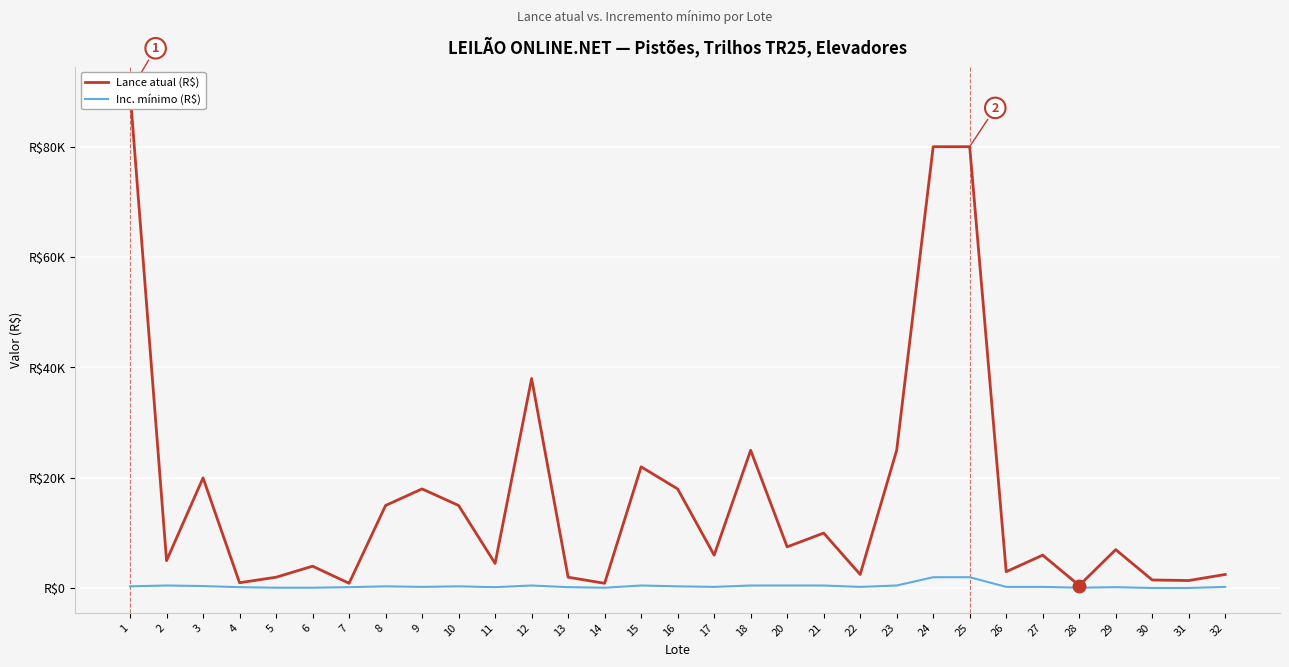

What is the approximate value of Lance atual (R$) at 30?

1500